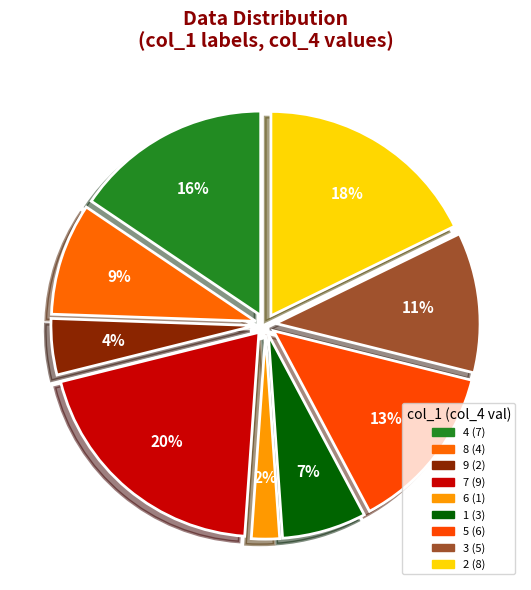

Is it true that 3 is 7% of the pie?

True